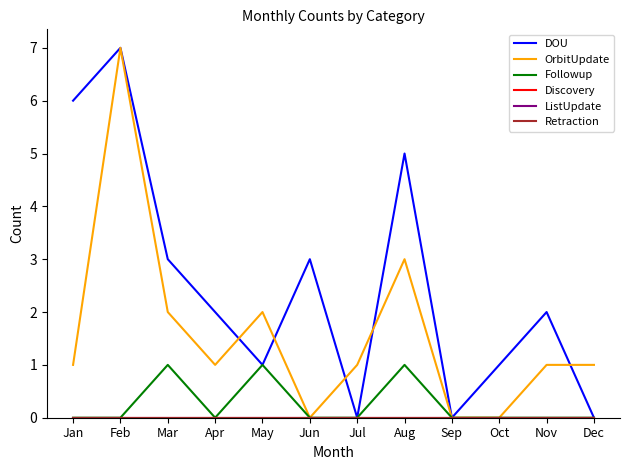

Is this an area chart (filled region under the line)?

No